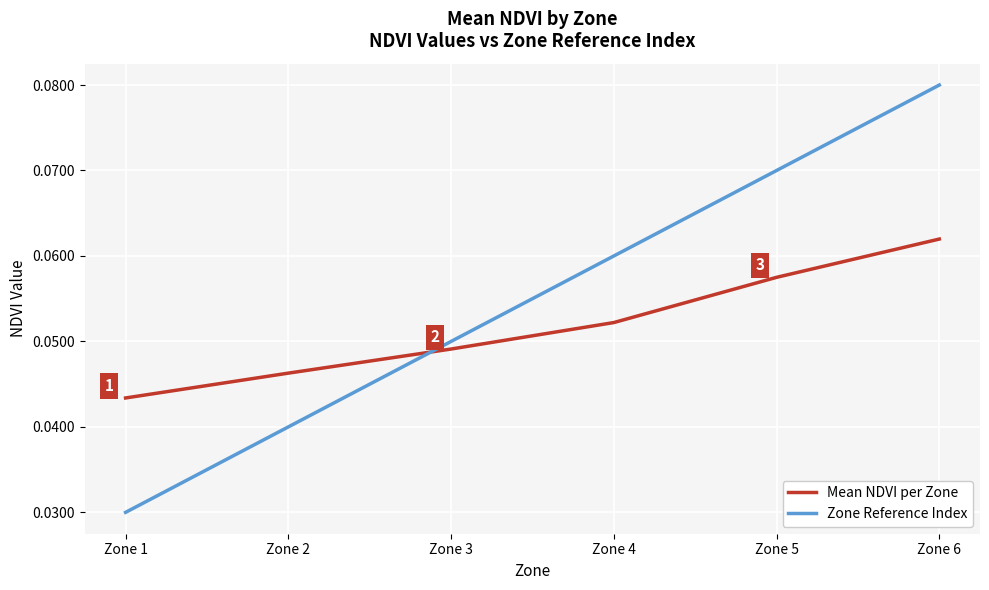

Is the value of Zone Reference Index at Zone 2 greater than the value of Mean NDVI per Zone at Zone 1?

No